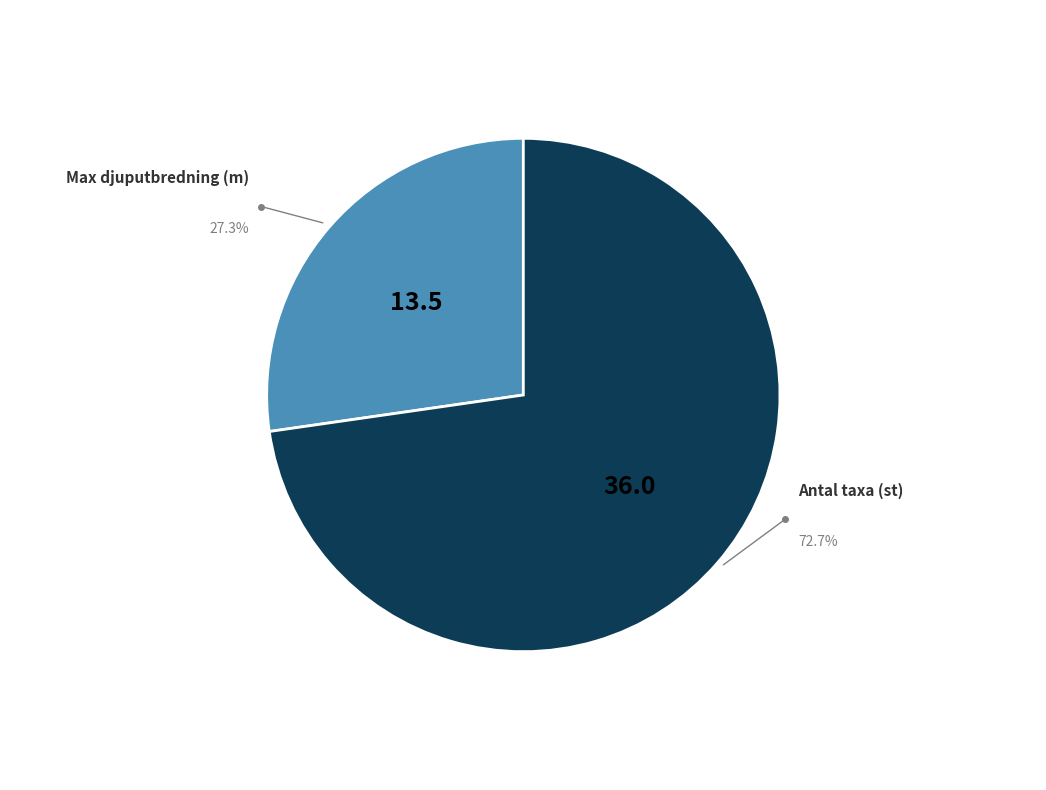

How much of the chart is everything except Max djuputbredning (m)?

72.7%